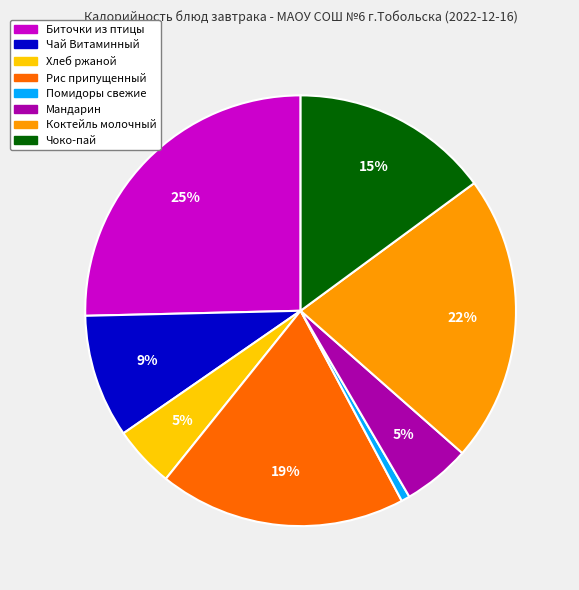

How many slices are in this pie chart?

8